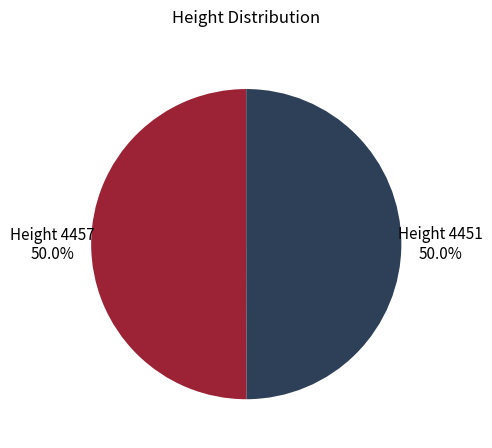

Which slice is the smallest?

4451